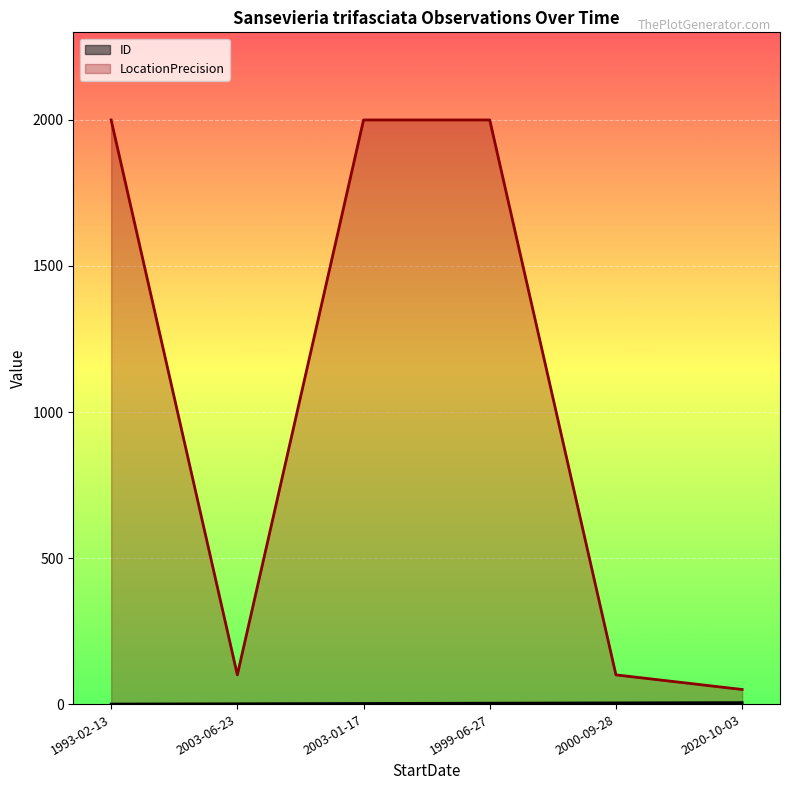

What is the label of the 3rd point from the left?

2003-01-17